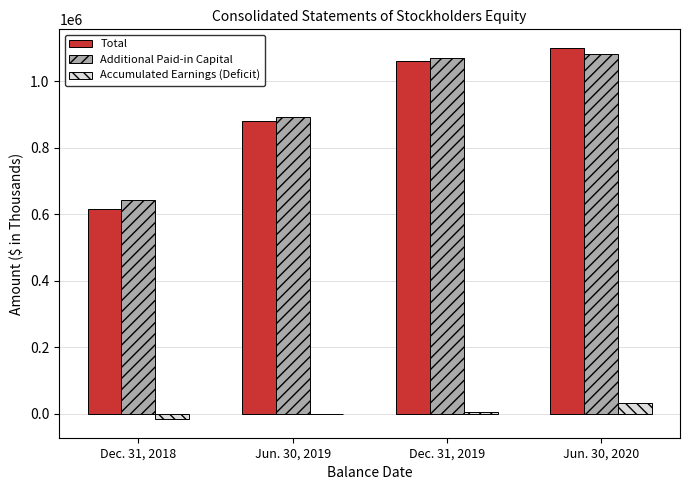

What are all the series names shown in the legend?

Total, Additional Paid-in Capital, Accumulated Earnings (Deficit)